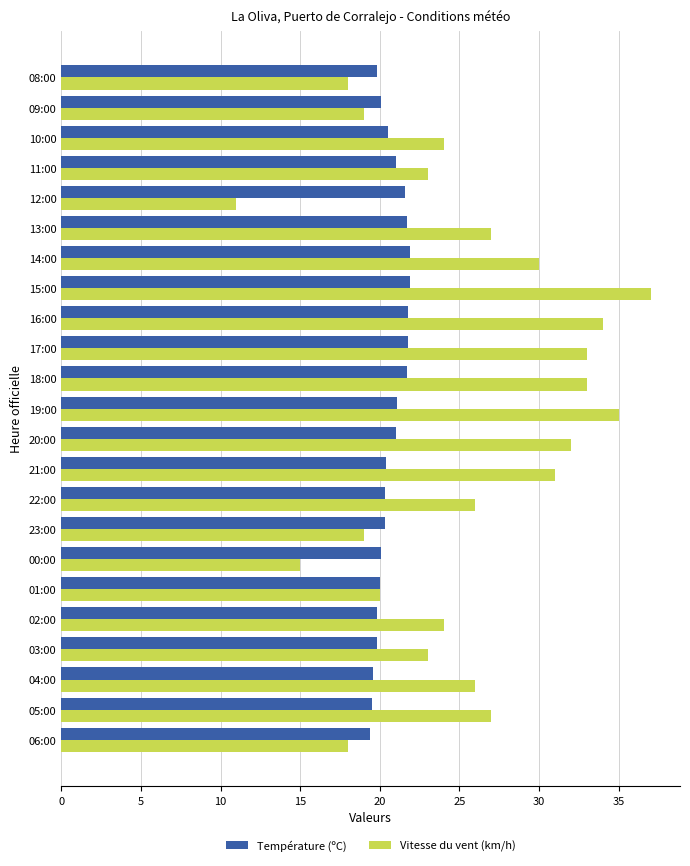

What is the total value across all series at 21:00?

51.4